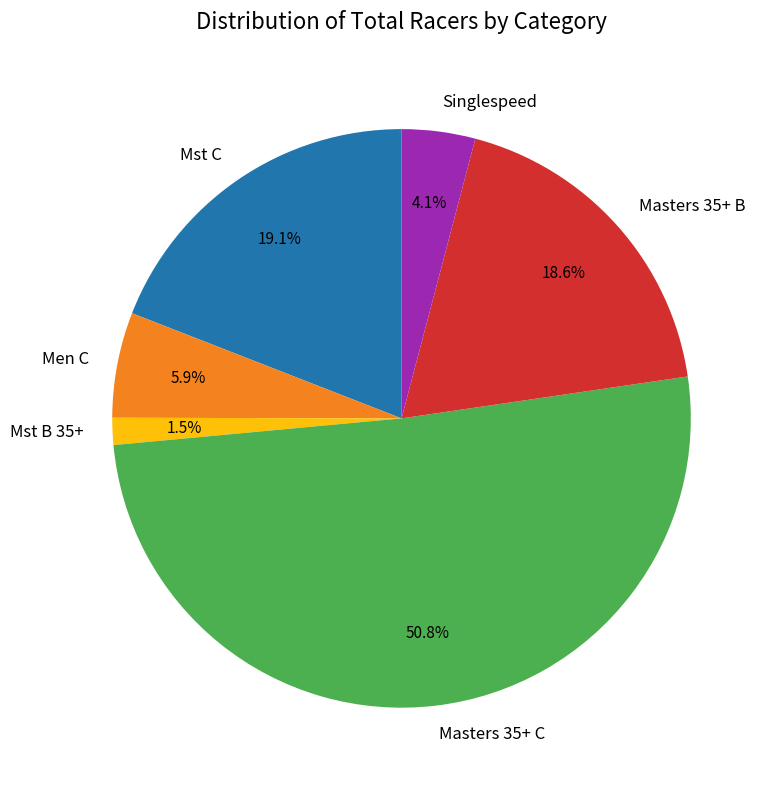

Rank the categories by value from lowest to highest.

Mst B 35+, Singlespeed, Men C, Masters 35+ B, Mst C, Masters 35+ C